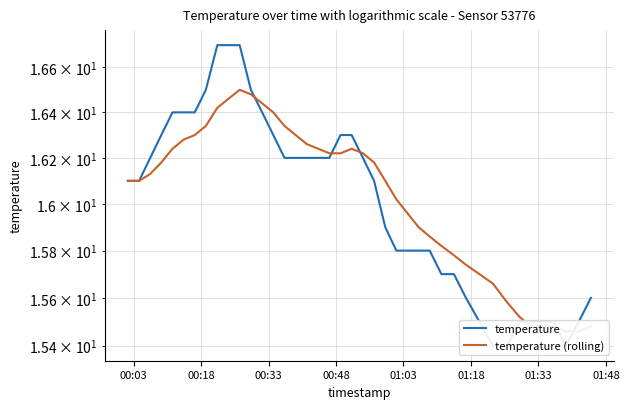

Count the number of categories in the chart.

40